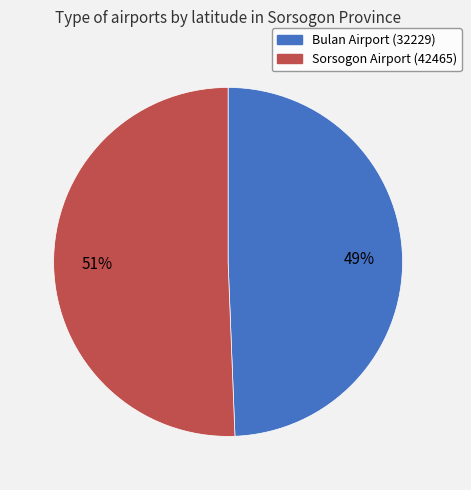

Is there any slice that represents more than half of the pie?

Yes